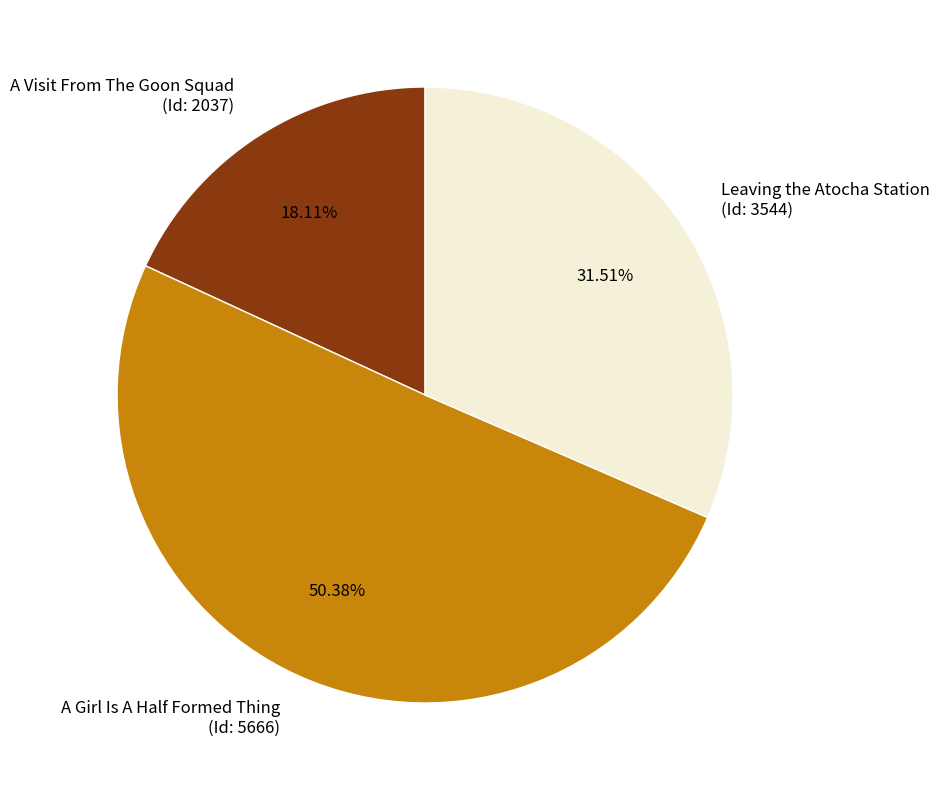

How many slices are in this pie chart?

3